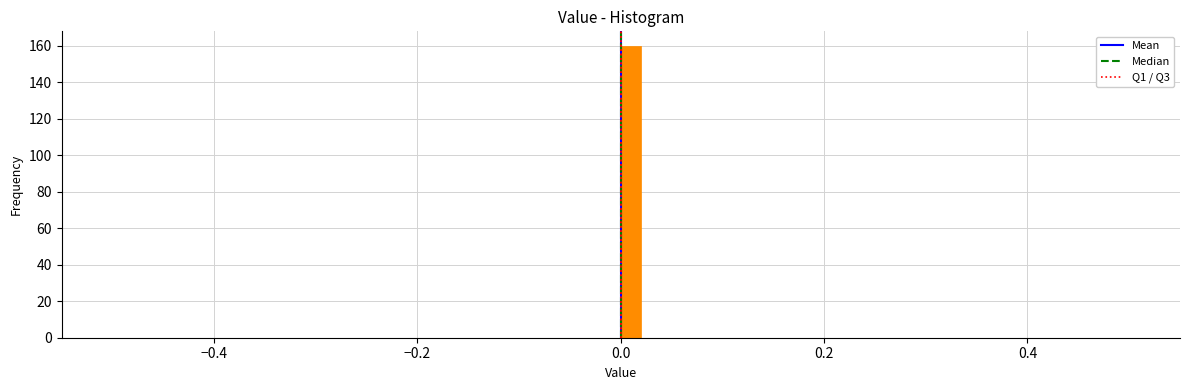

Read against the x-axis, roughly where is the centre of the tallest bar?

0.02